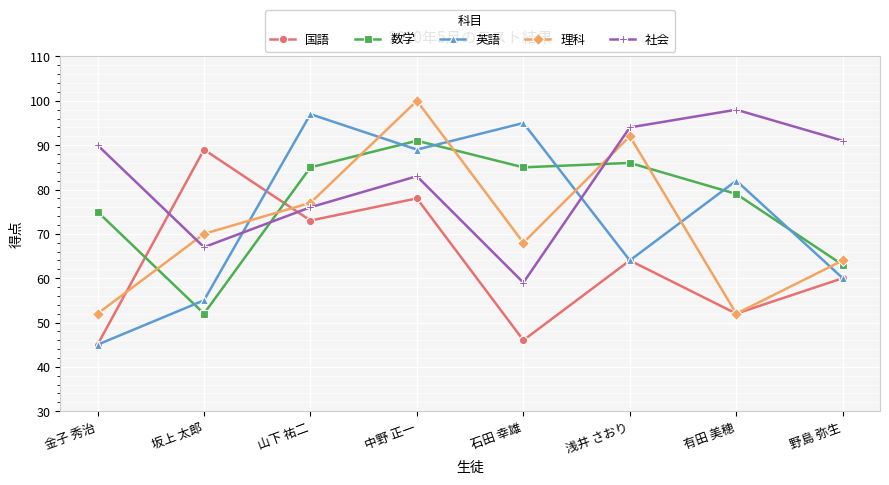

At which category does the chart reach its minimum across all series?

金子 秀治